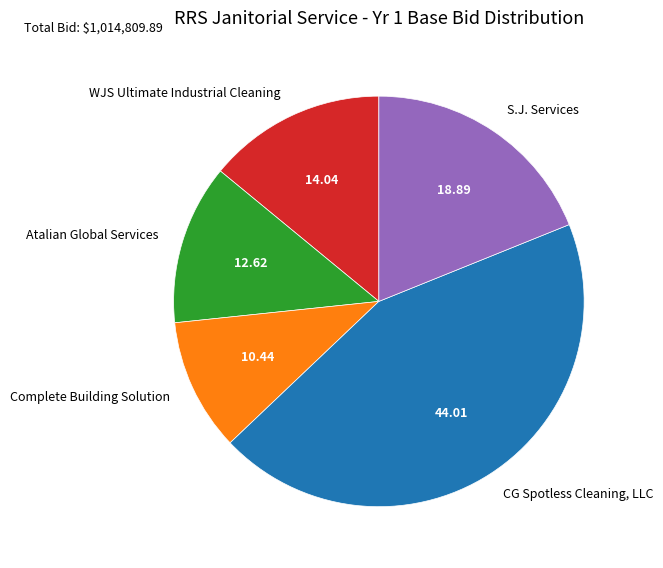

Between Atalian Global Services and Complete Building Solution, which is larger?

Atalian Global Services